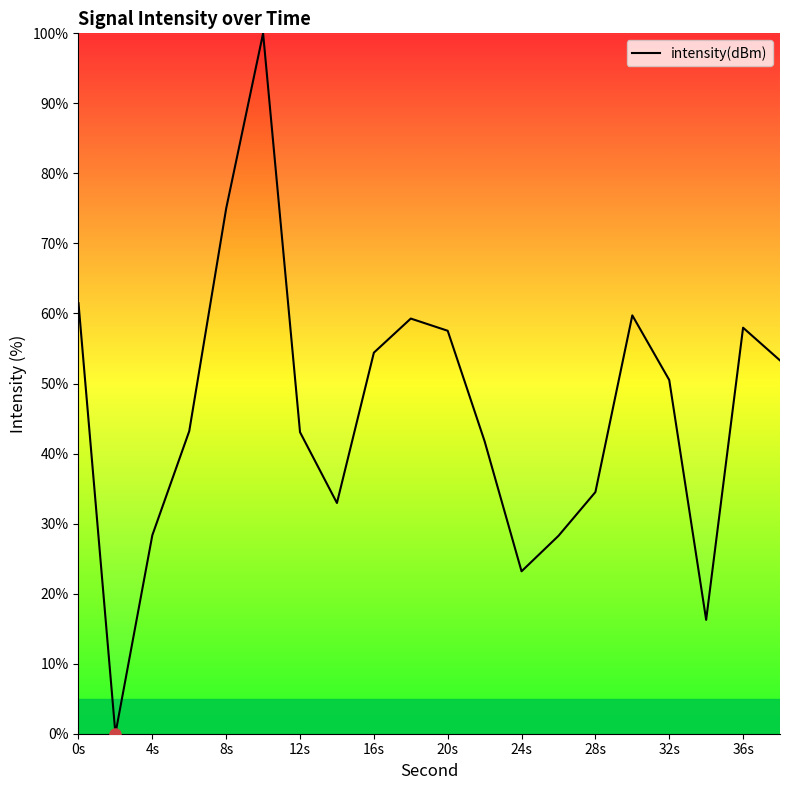

What is the maximum value shown in the chart?

100.0